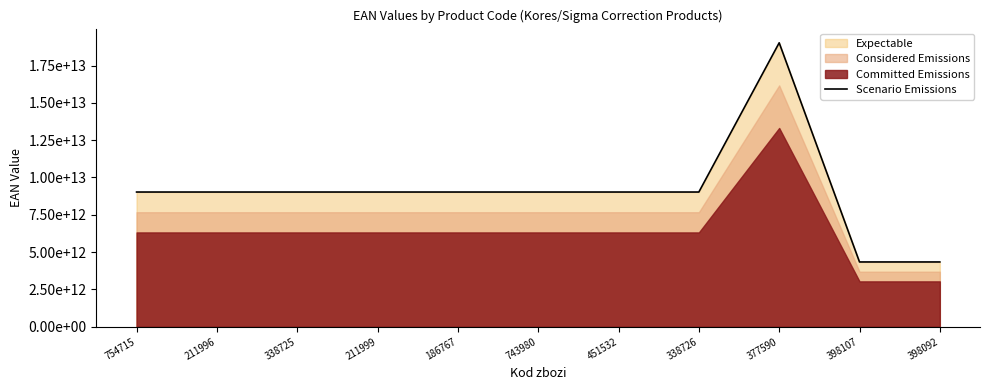

List the labels in order of value, largest first.

377590, 211999, 211996, 338726, 338725, 186767, 451532, 743980, 754715, 398107, 398092